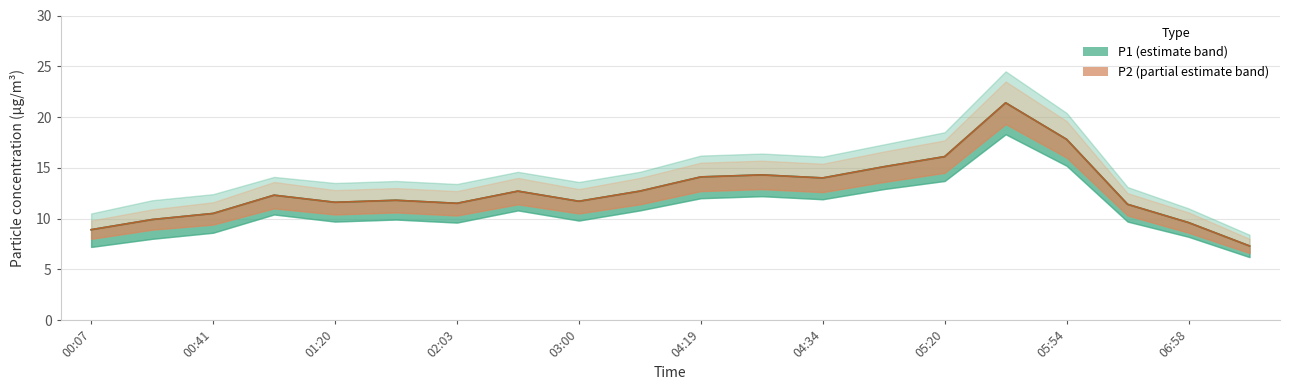

Reading left to right, list all the values displayed in this chart.

P1: 8.9	9.9	10.5	12.3	11.6	11.8	11.5	12.7	11.7	12.7	14.1	14.3	14.0	15.1	16.1	21.4	17.8	11.4	9.6	7.3
P2: 8.9	9.9	10.5	12.3	11.6	11.8	11.5	12.7	11.7	12.7	14.1	14.3	14.0	15.1	16.1	21.4	17.8	11.4	9.6	7.3